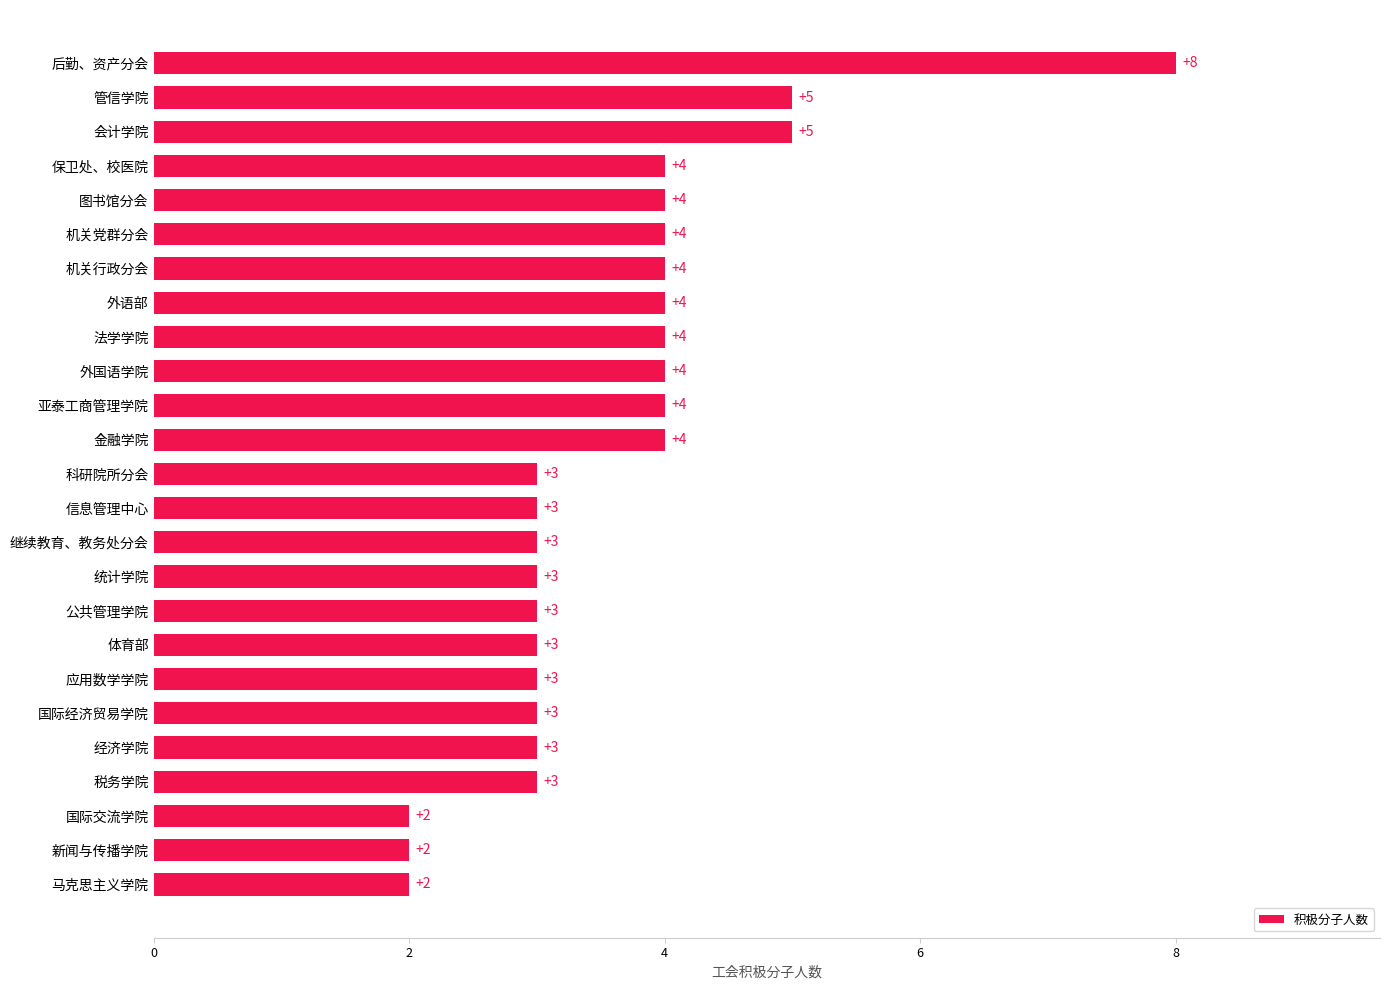

Read the value at 机关党群分会.

4